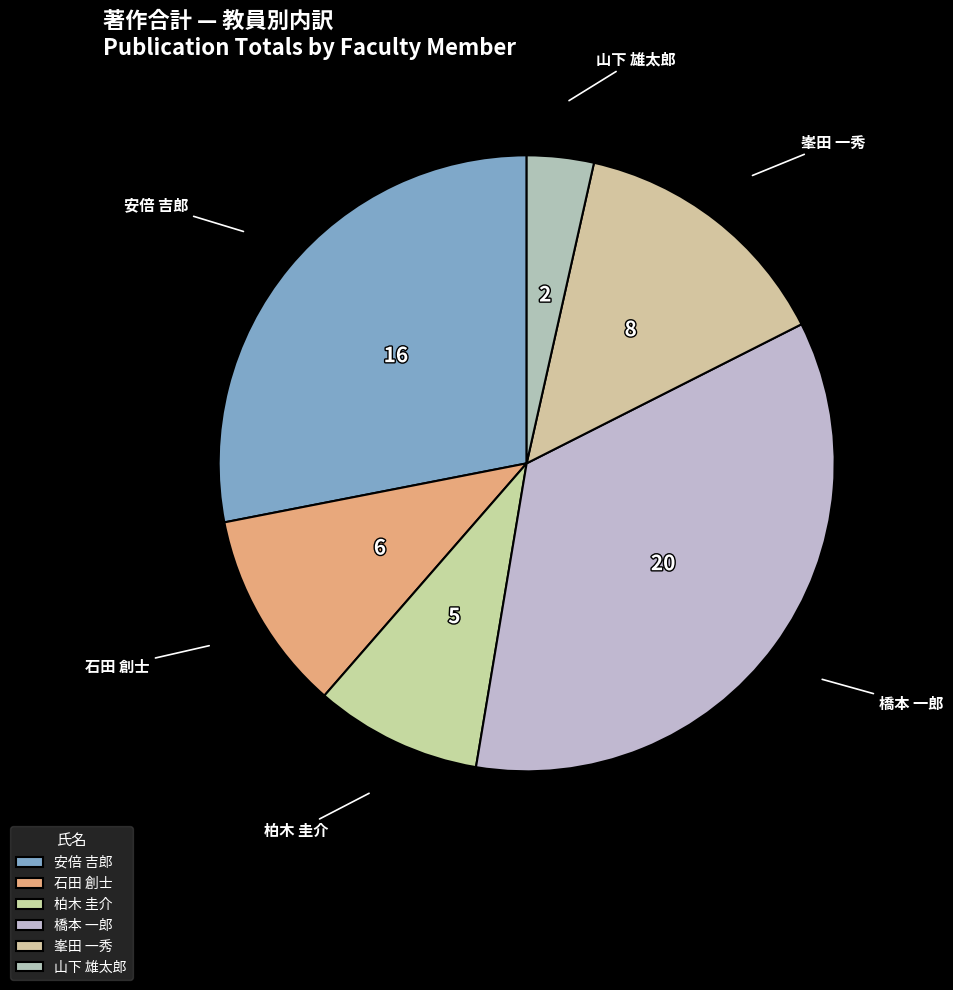

Which category has the smallest portion of the pie?

山下 雄太郎